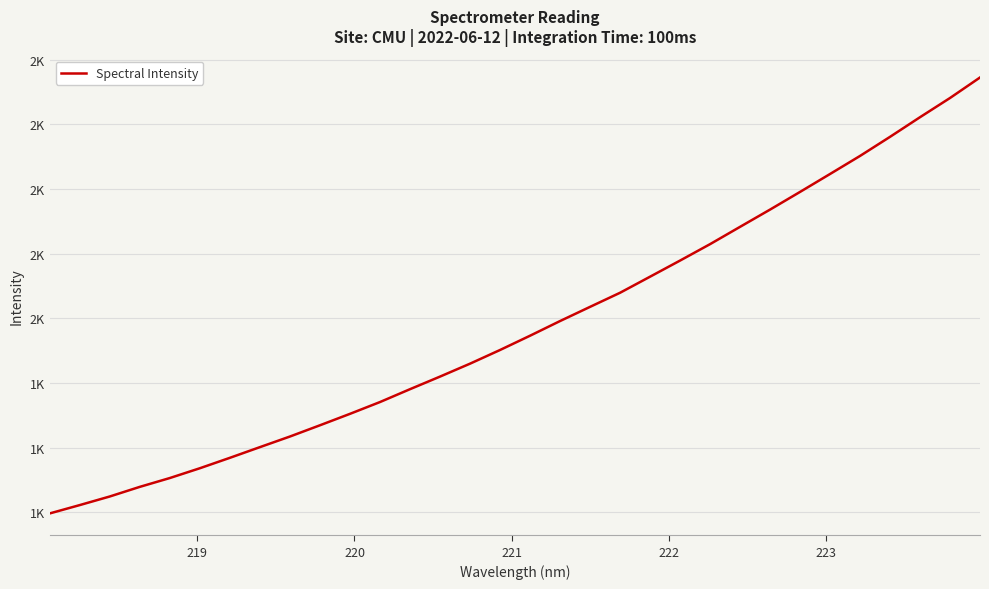

What is the sum of all values?

63219.8